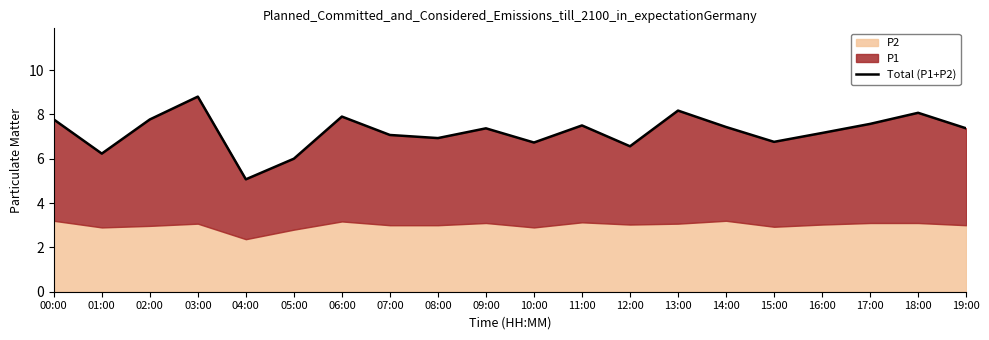

List the labels in order of value, largest first.

03:00, 13:00, 18:00, 06:00, 00:00, 02:00, 17:00, 11:00, 14:00, 19:00, 09:00, 16:00, 07:00, 08:00, 15:00, 10:00, 12:00, 01:00, 05:00, 04:00